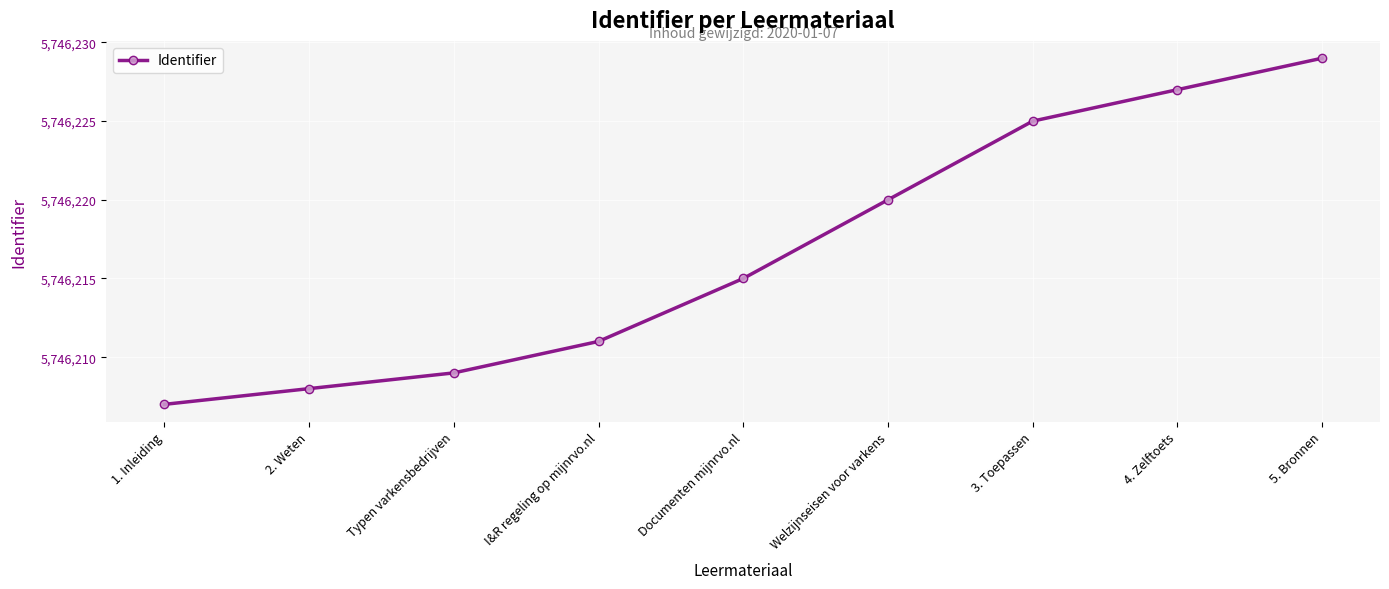

What is the average value?

5746217